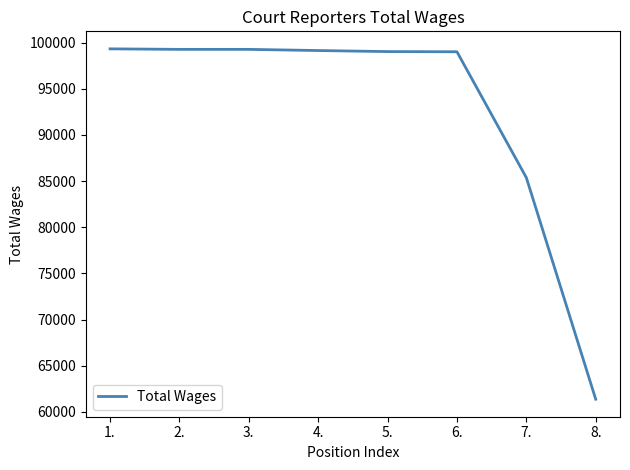

What is the greatest value displayed?

99316